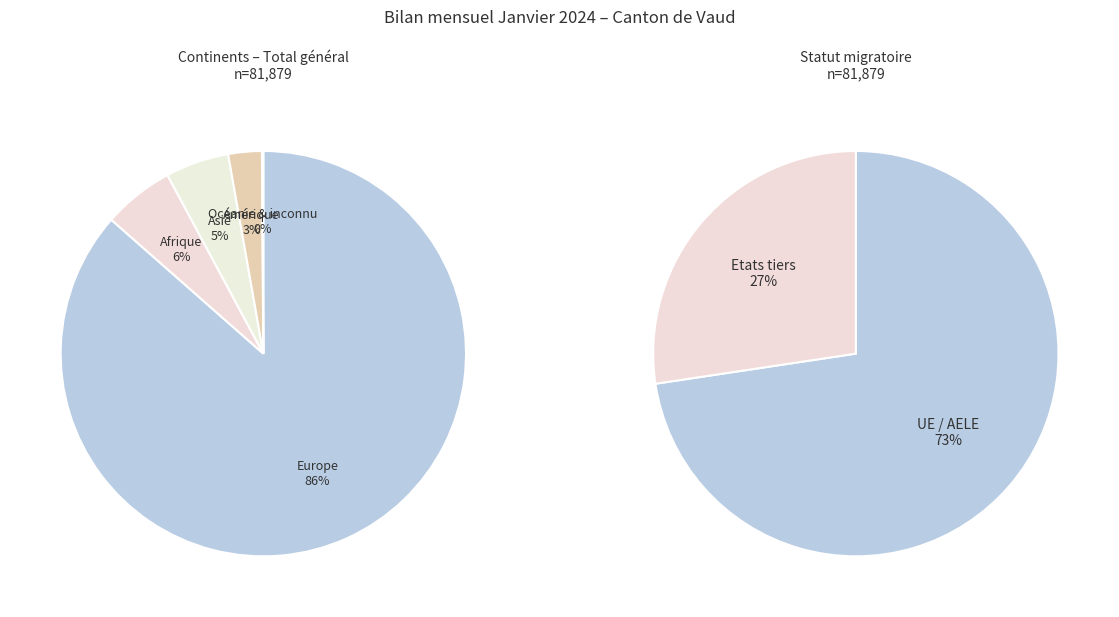

Which category has the biggest portion of the pie?

Europe